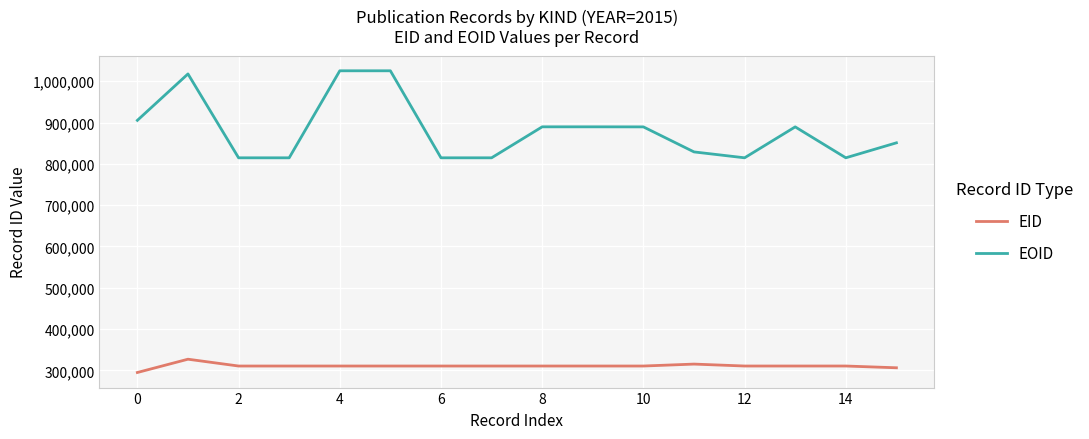

List the series in order of their peak value, highest first.

EOID, EID